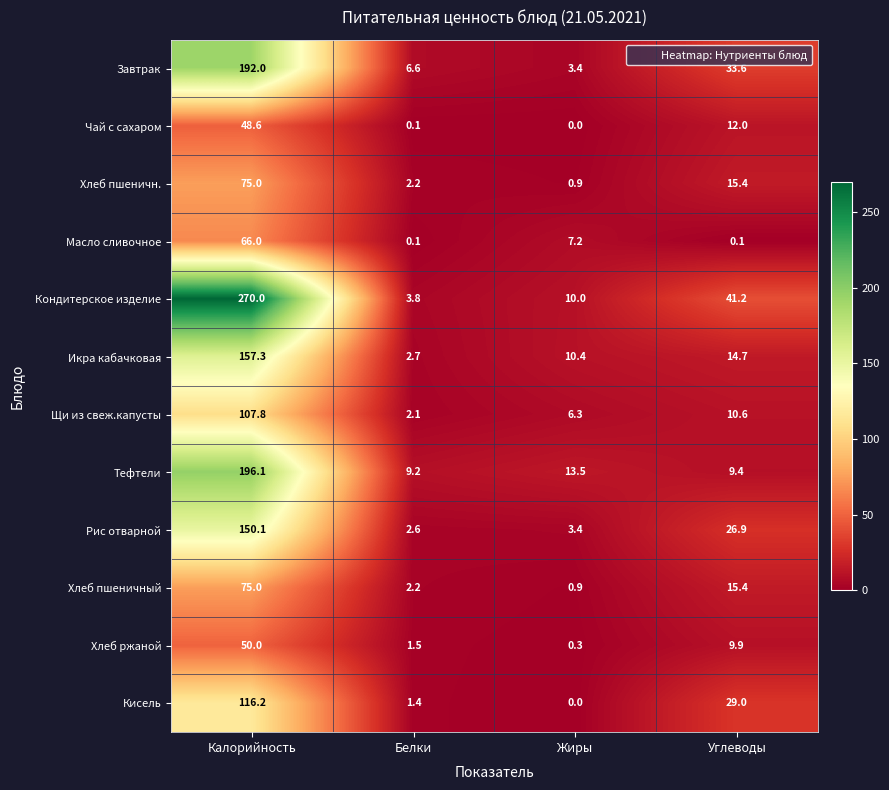

What value does the Щи из свеж.капусты series have at Калорийность?

107.8